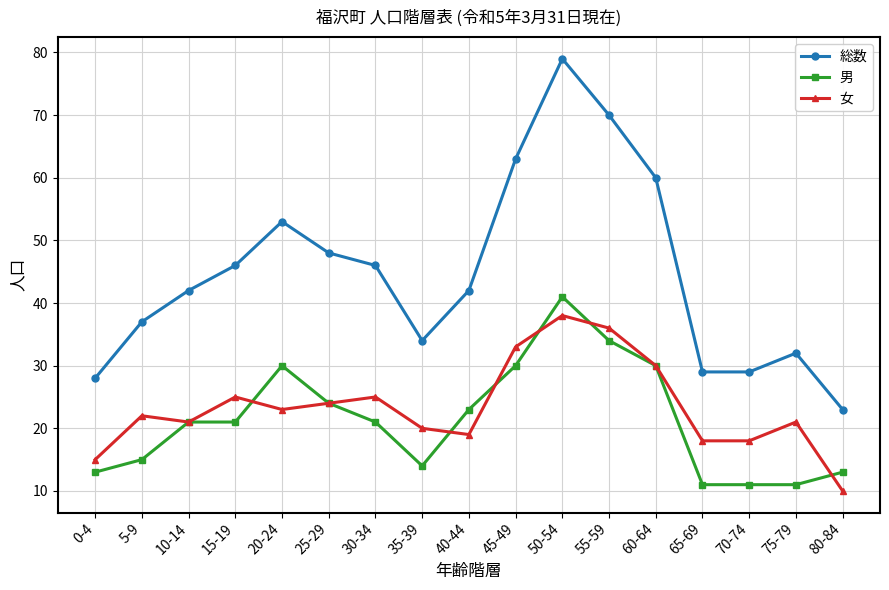

Is the value of 男 at 0-4 greater than the value of 総数 at 20-24?

No